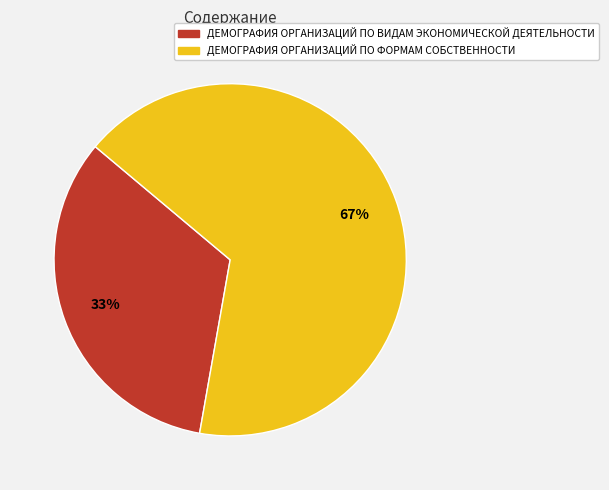

What is the largest slice in the pie chart?

ДЕМОГРАФИЯ ОРГАНИЗАЦИЙ ПО ФОРМАМ СОБСТВЕННОСТИ